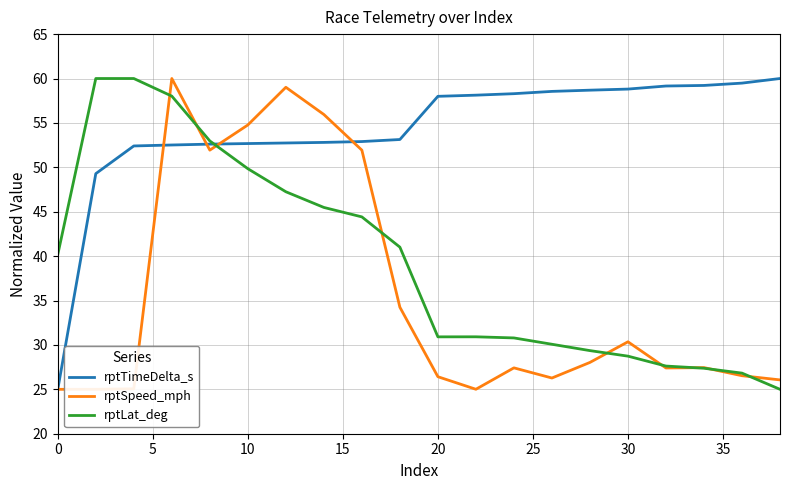

What is the minimum value shown in the chart?

25.0